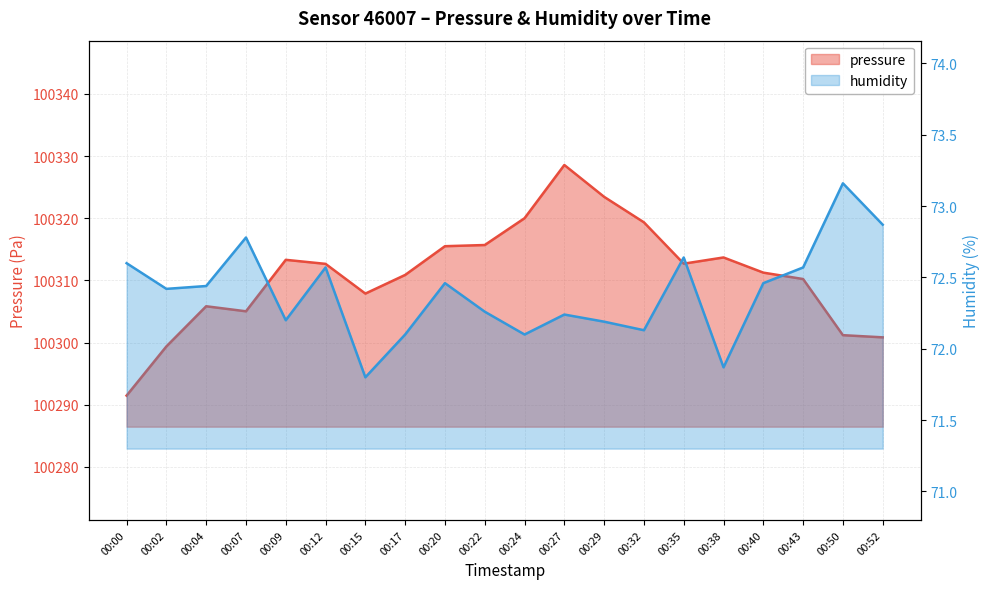

What is the average value of the pressure series?

100310.9